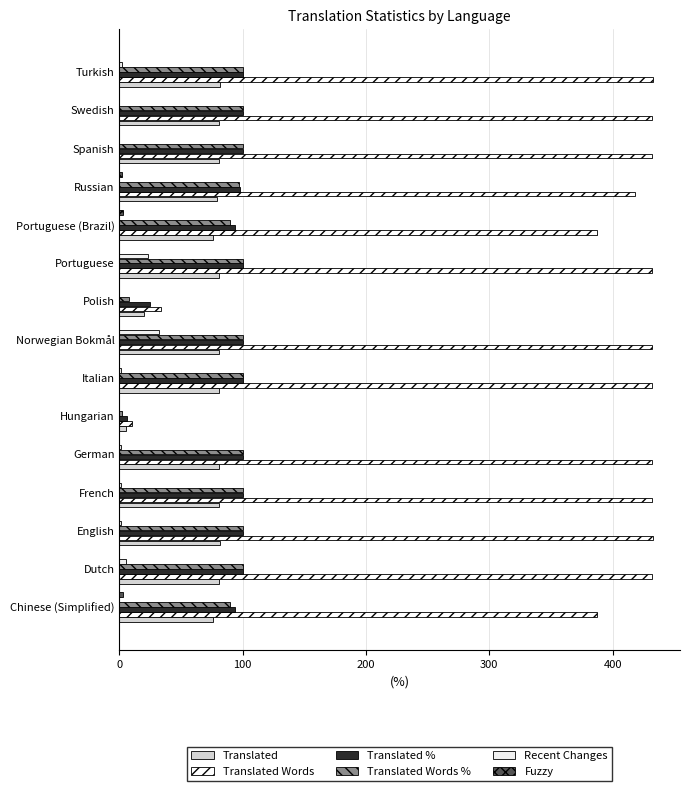

Which series has the largest range (max minus min)?

Translated Words